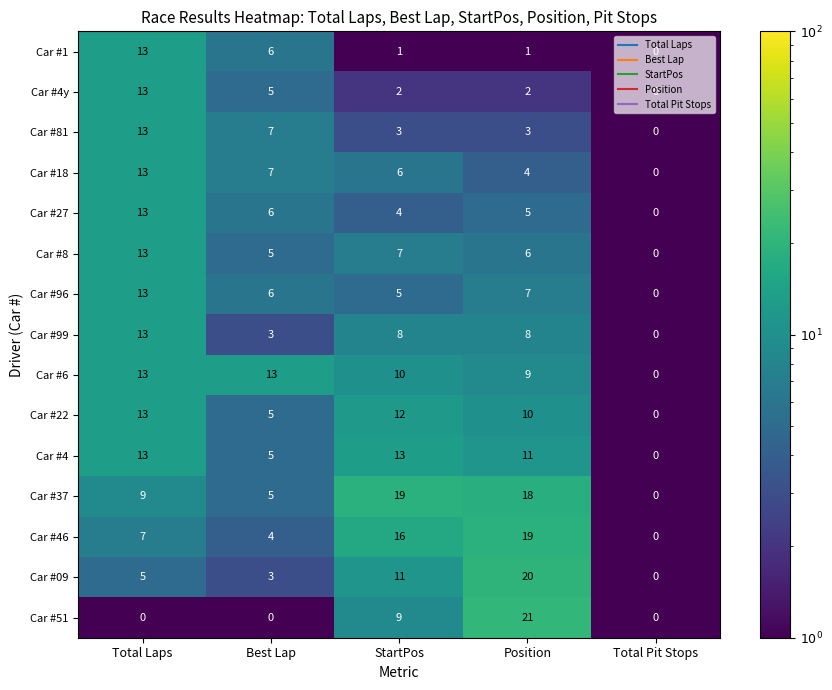

Rank the series at StartPos from lowest to highest value.

Car #1, Car #4y, Car #81, Car #27, Car #96, Car #18, Car #8, Car #99, Car #51, Car #6, Car #09, Car #22, Car #4, Car #46, Car #37